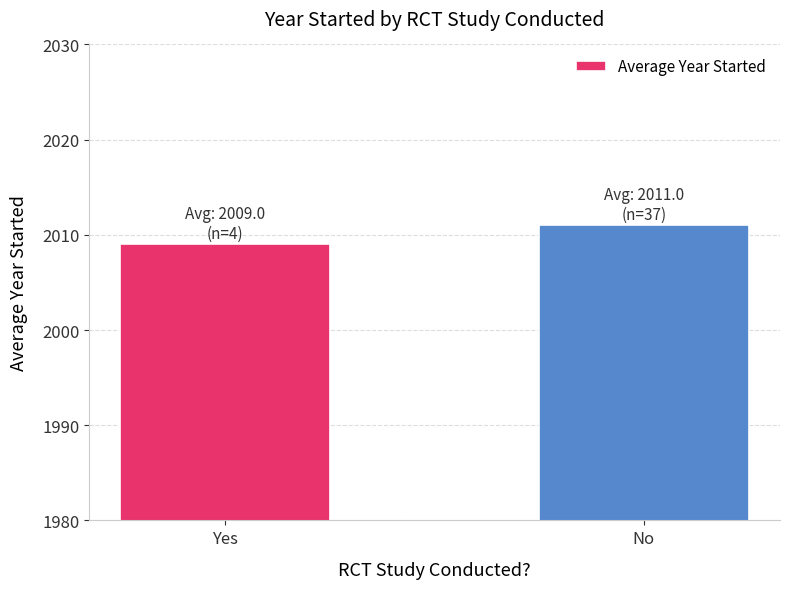

Rank the categories by value from lowest to highest.

Yes, No